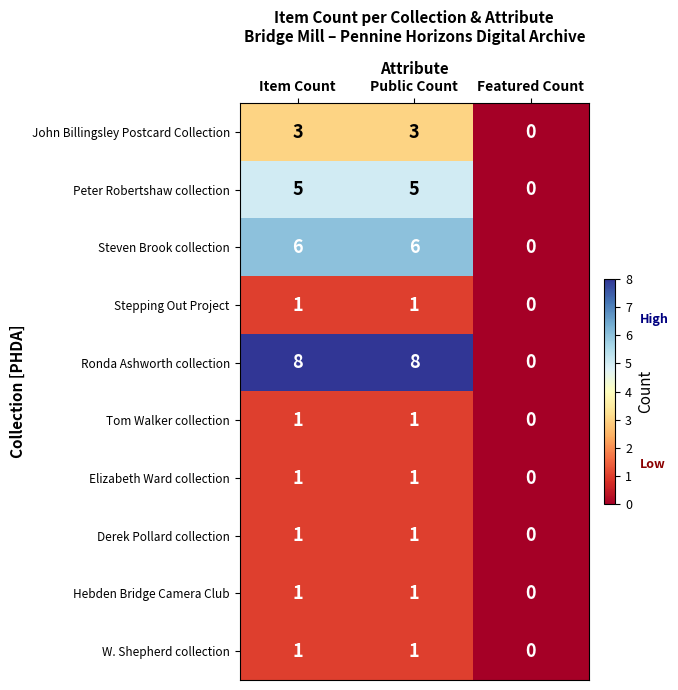

What is the highest value of the Ronda Ashworth collection series?

8